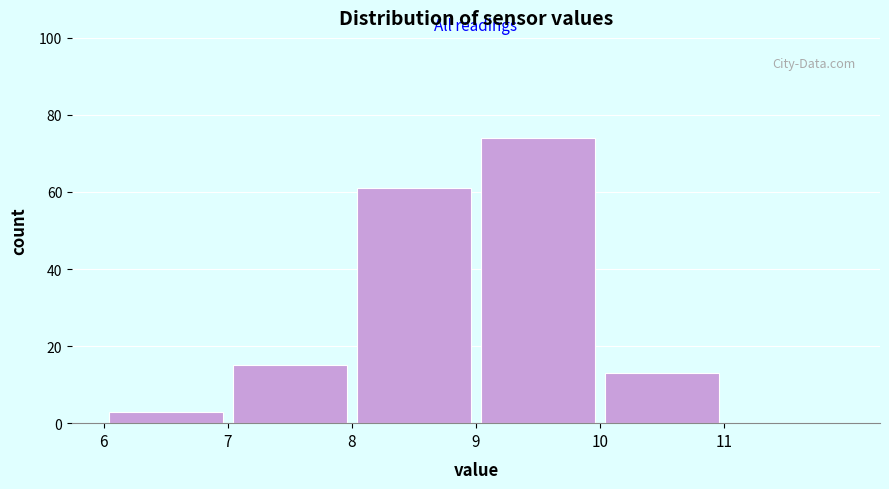

What is the height of the bar covering 10 to 11 on the x-axis? The values are not printed on the chart, so give them approximately, as read against the axis.

14